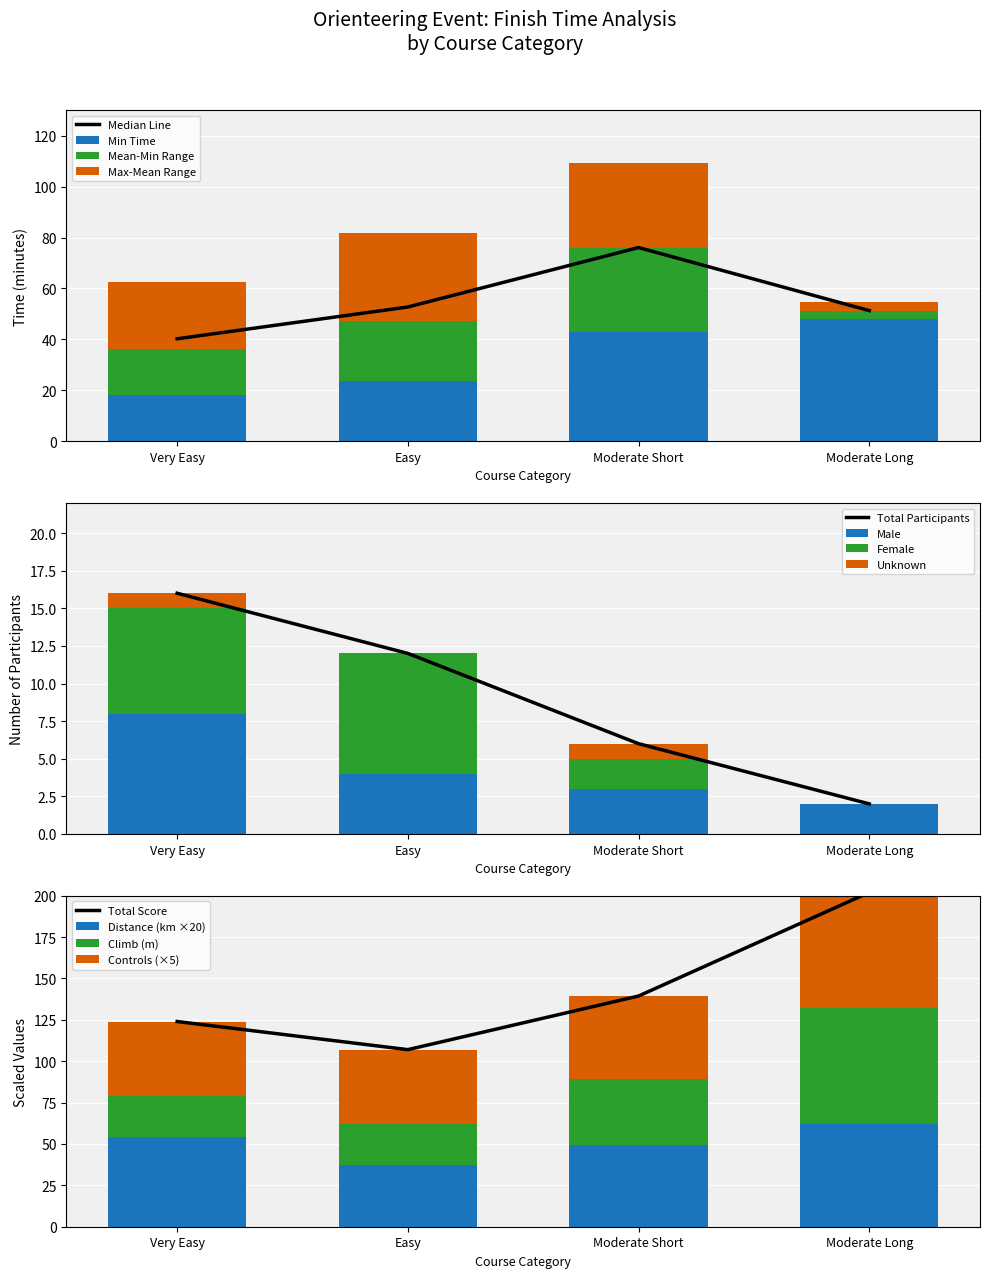

Is it true that Medical, Vision, Life And Disability Insurance equals 16.5 at Moderate Long?

False